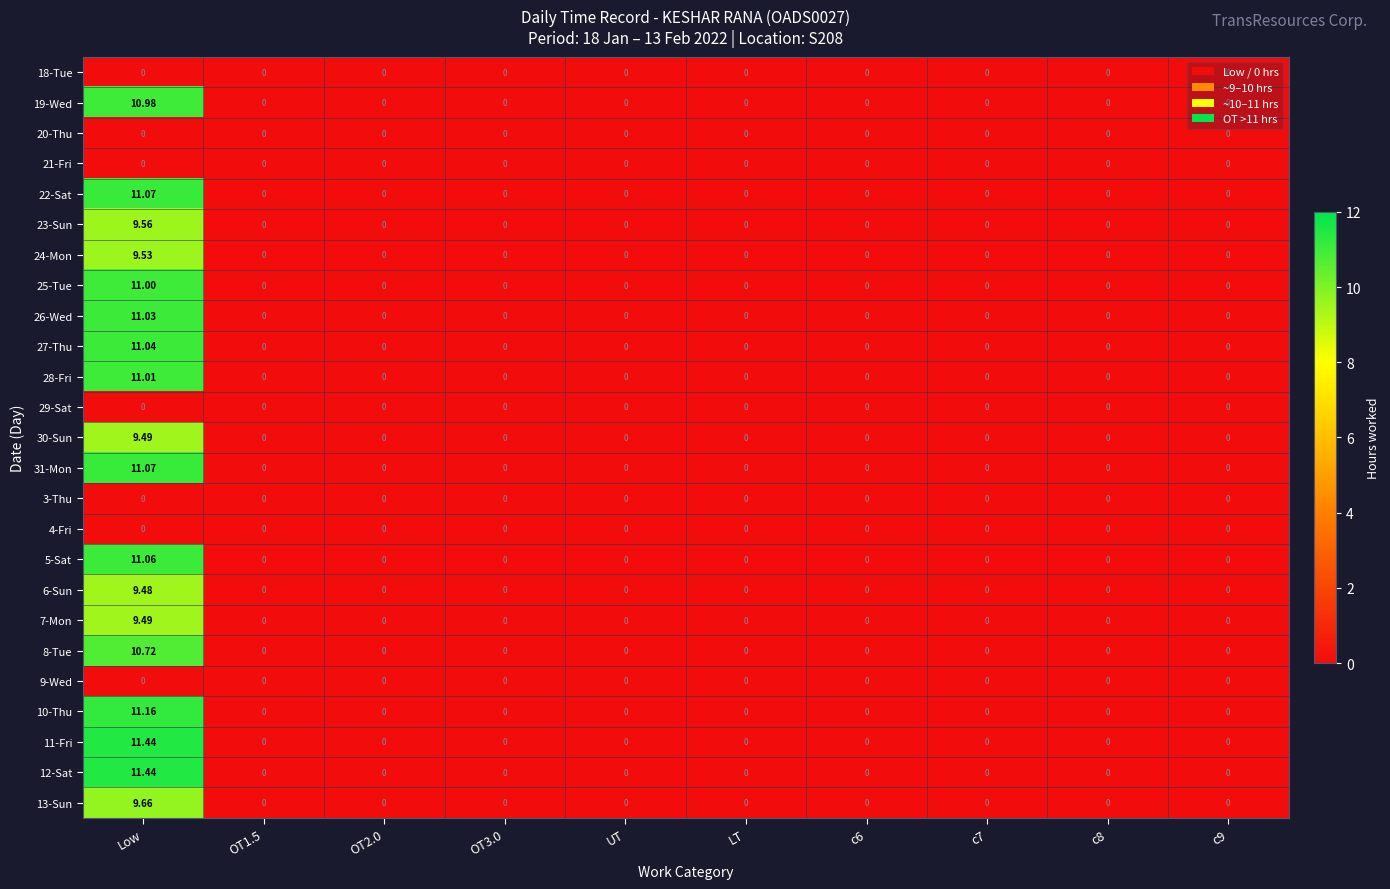

Which category has the highest value across all series?

Low